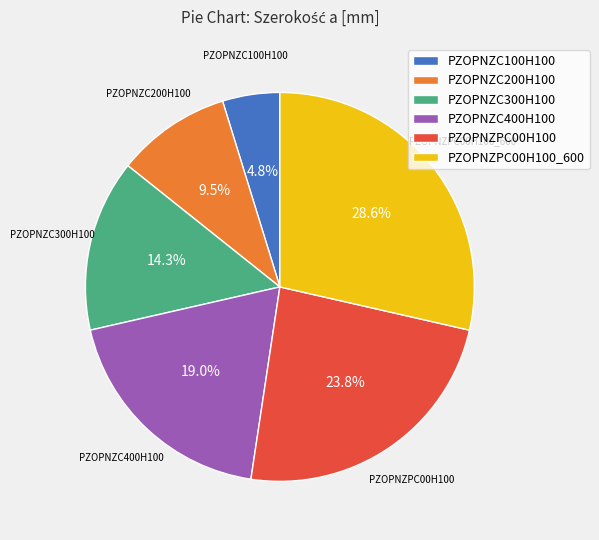

Does any single category account for the majority?

No